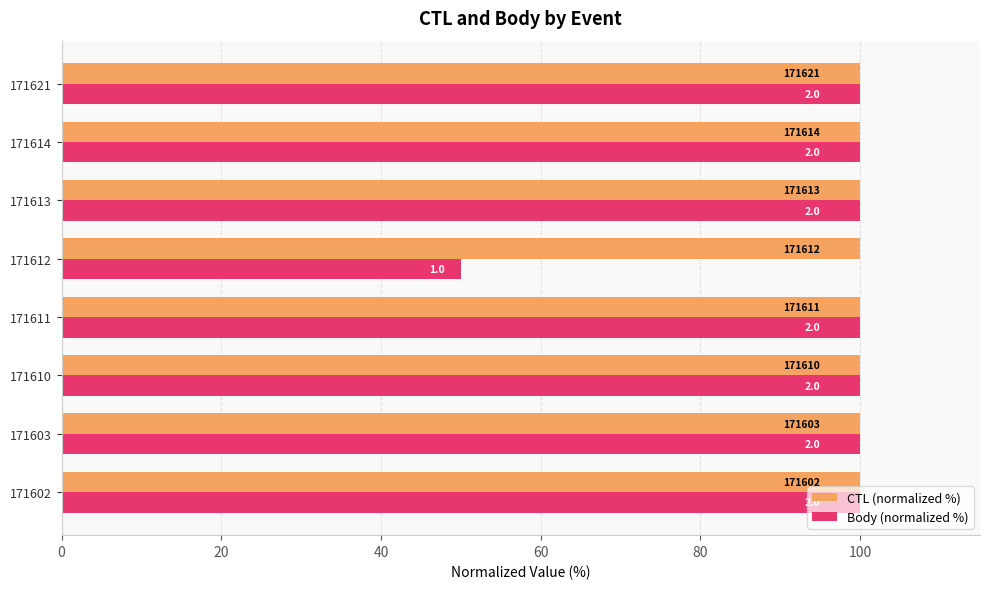

What are all the series names shown in the legend?

CTL (normalized %), Body (normalized %)